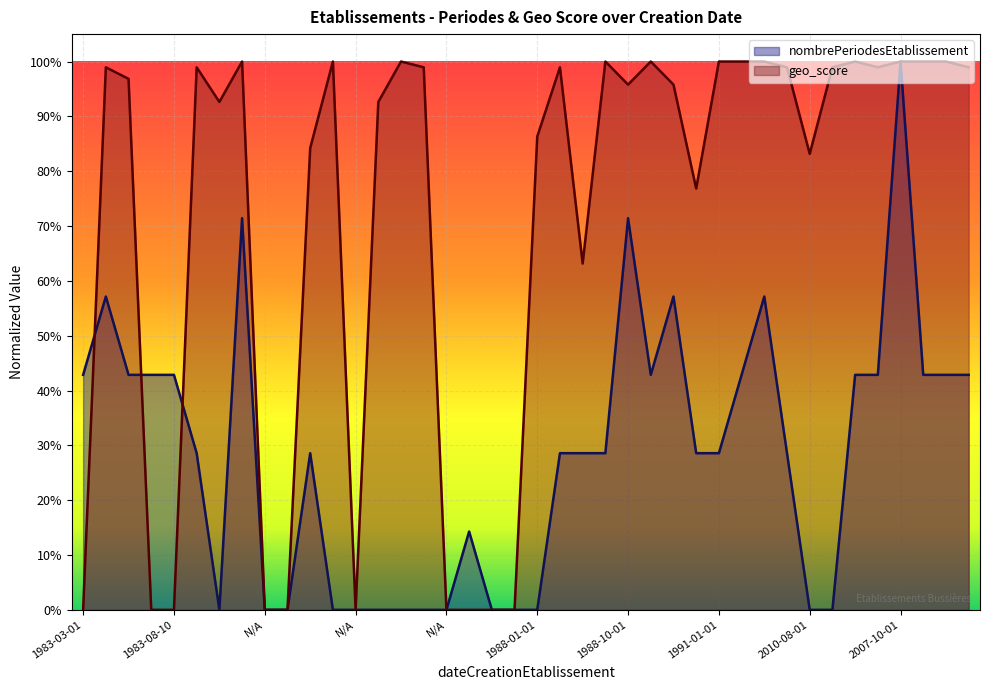

What are all the series names shown in the legend?

nombrePeriodesEtablissement, geo_score